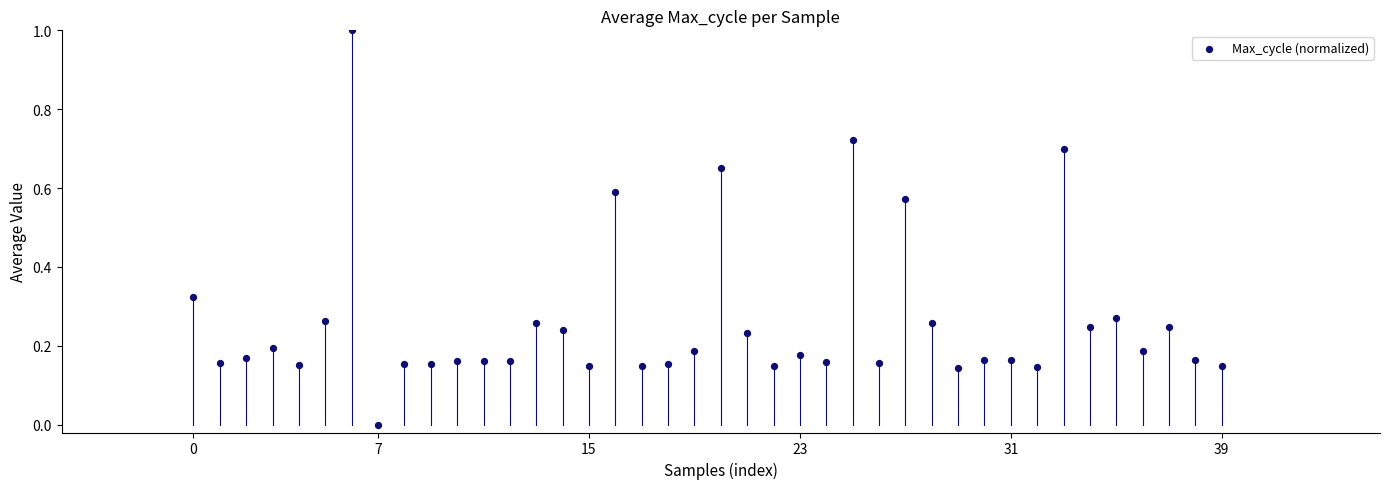

What is the range of Y values (max minus min)?

1.0